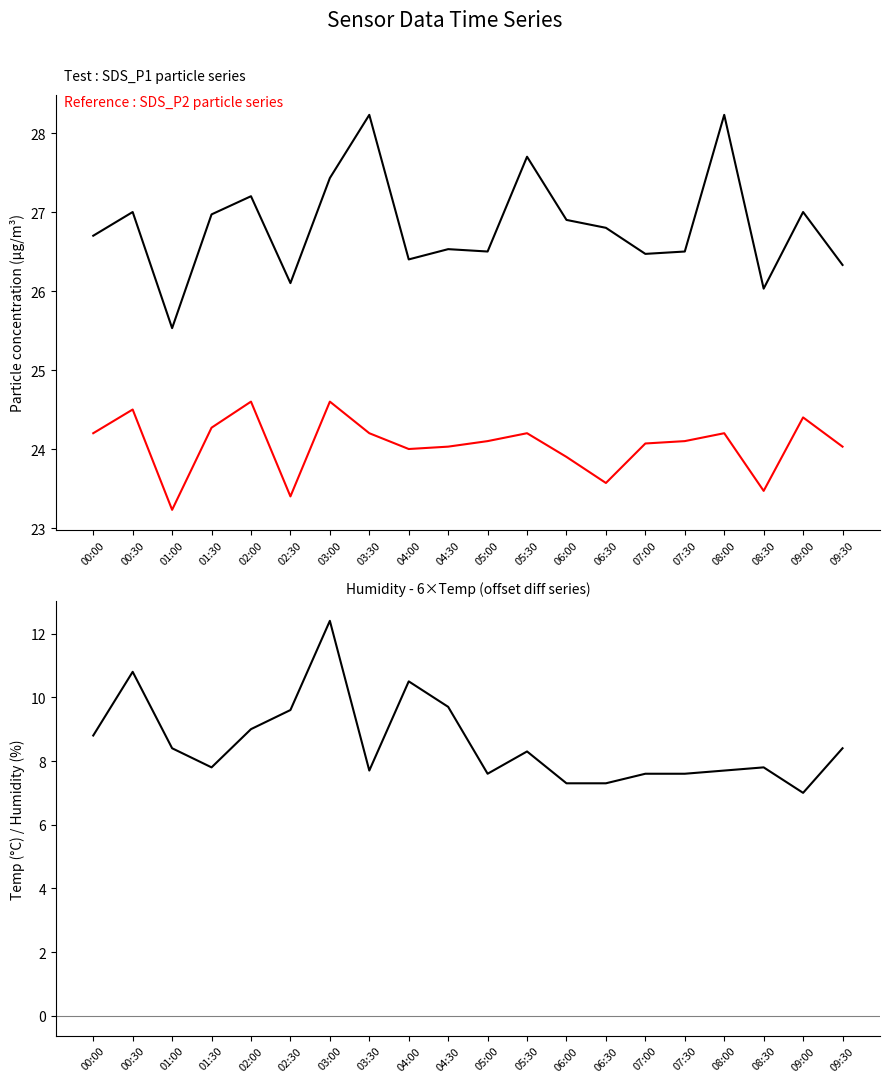

How many data points in SDS_P1 are above 26?

19